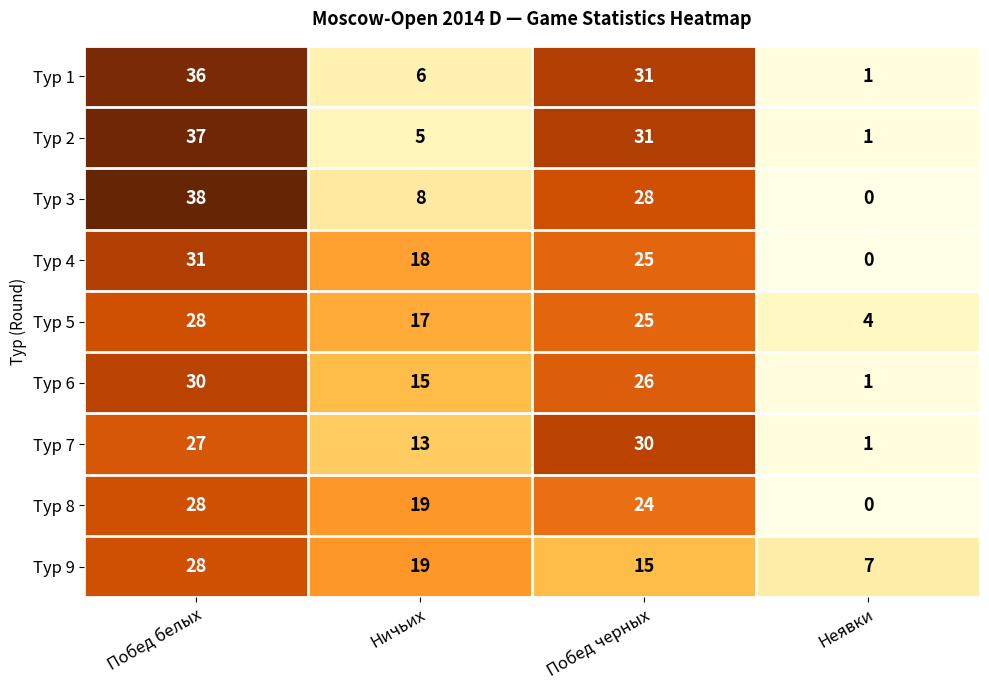

At how many categories does at least one series exceed 6?

4